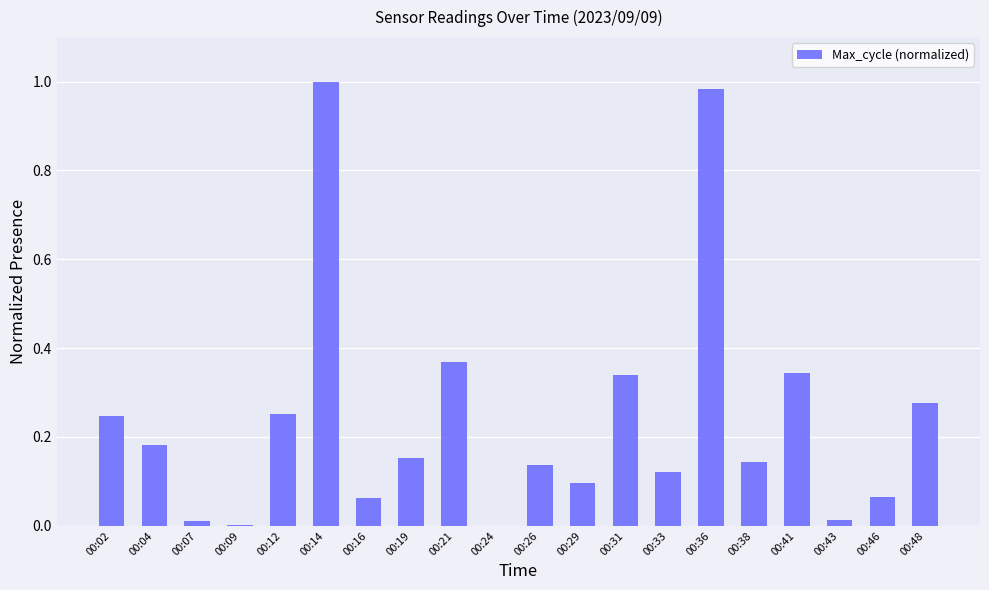

What is the change in value from 00:04 to 00:48?

+0.1